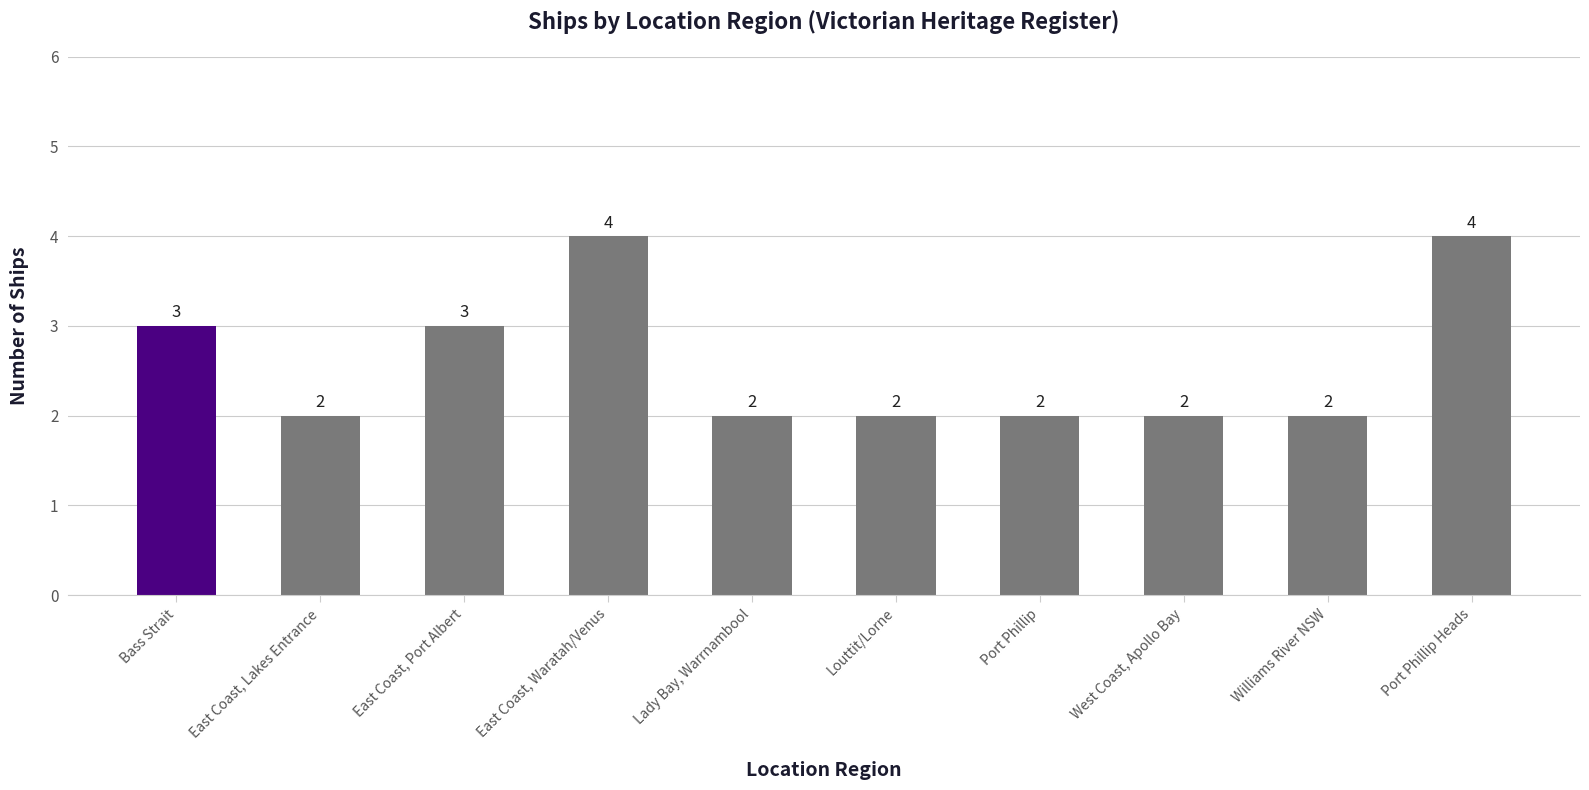

Reading left to right, extract all data points from this chart.

Bass Strait=3	East Coast, Lakes Entrance=2	East Coast, Port Albert=3	East Coast, Waratah/Venus=4	Lady Bay, Warrnambool=2	Louttit/Lorne=2	Port Phillip=2	West Coast, Apollo Bay=2	Williams River NSW=2	Port Phillip Heads=4